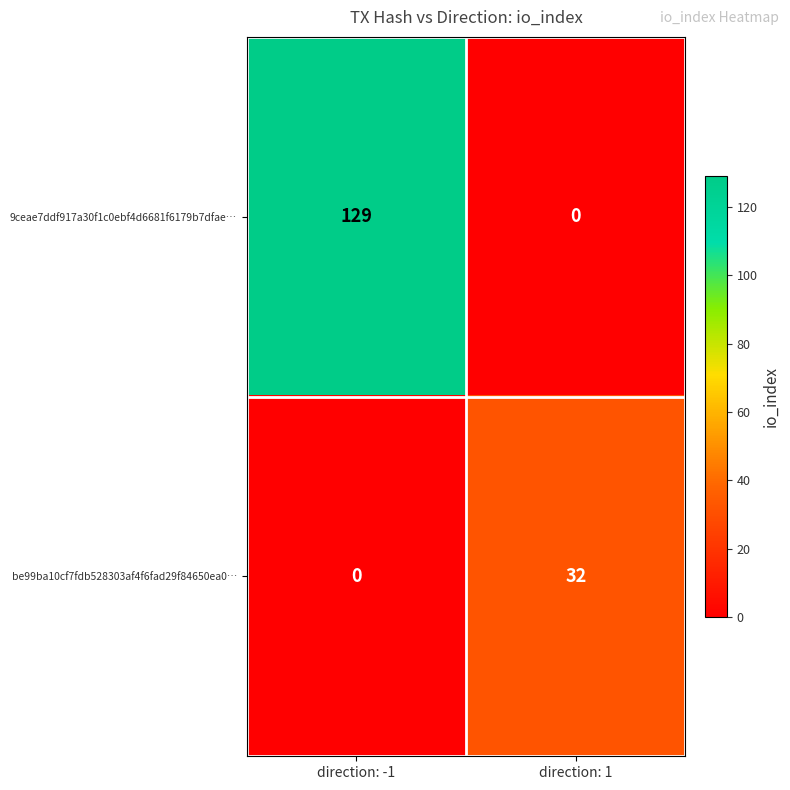

Which series has the largest total across all categories?

9ceae7ddf917a30f1c0ebf4d6681f6179b7dfae…